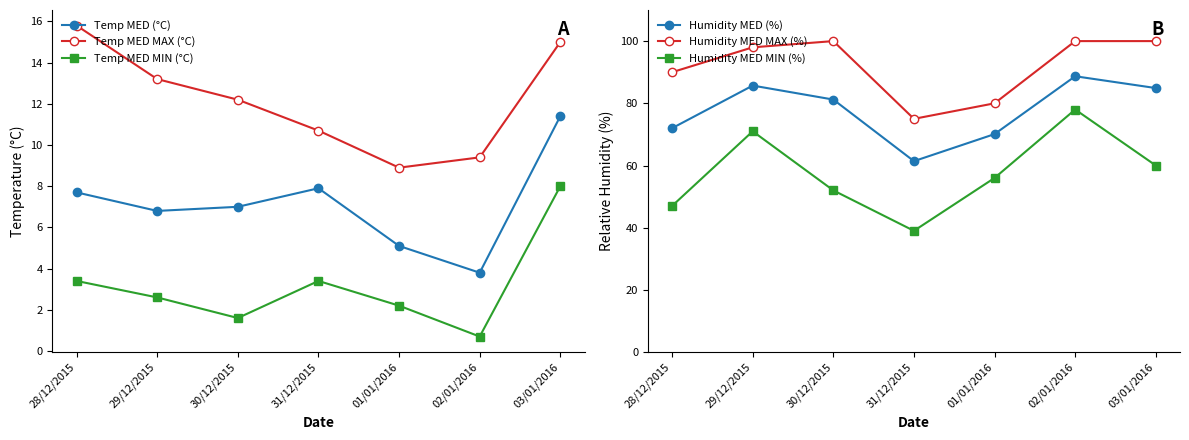

Reading left to right, what are all the values shown in this chart?

Temp MED (°C): 7.7	6.8	7.0	7.9	5.1	3.8	11.4
Temp MED MAX (°C): 15.8	13.2	12.2	10.7	8.9	9.4	15.0
Temp MED MIN (°C): 3.4	2.6	1.6	3.4	2.2	0.7	8.0
Humidity MED (%): 72.0	85.7	81.2	61.4	70.1	88.7	84.9
Humidity MED MAX (%): 90.0	98.0	100.0	75.0	80.0	100.0	100.0
Humidity MED MIN (%): 47.0	71.0	52.0	39.0	56.0	78.0	60.0